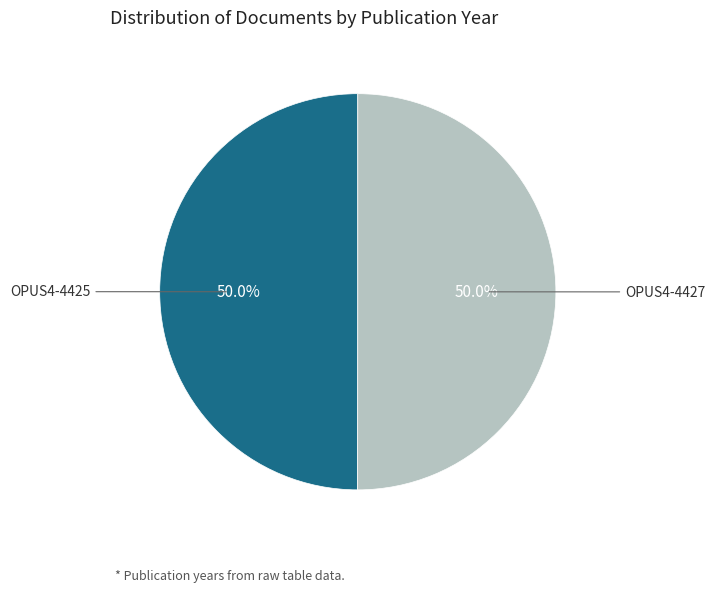

What is the ratio of the value at OPUS4-4427 to the value at OPUS4-4425?

1.0